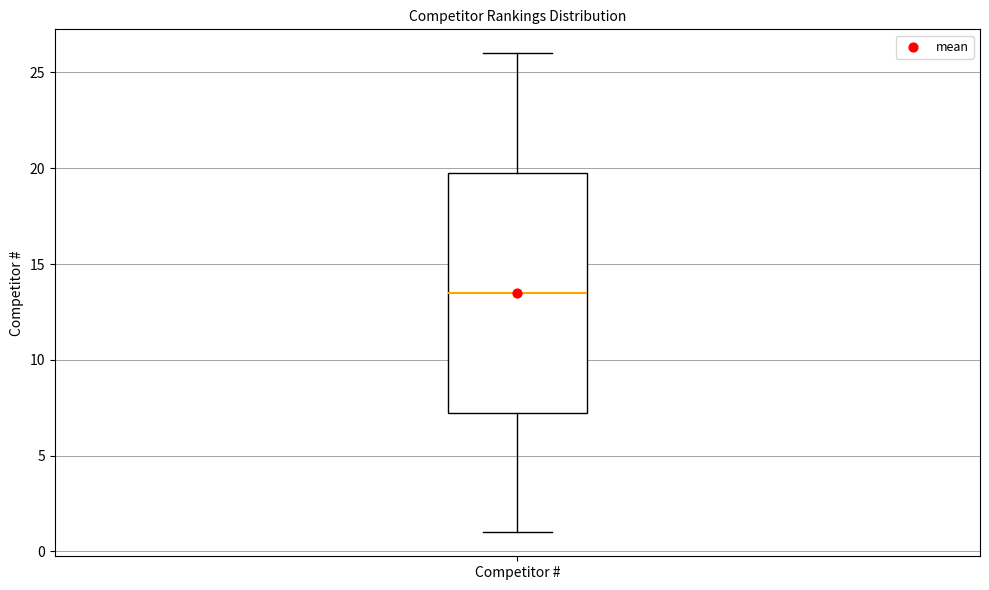

Where does the median line of the box for Competitor # sit on the y-axis? The values are not printed on the chart, so give them approximately, as read against the axis.

13.5